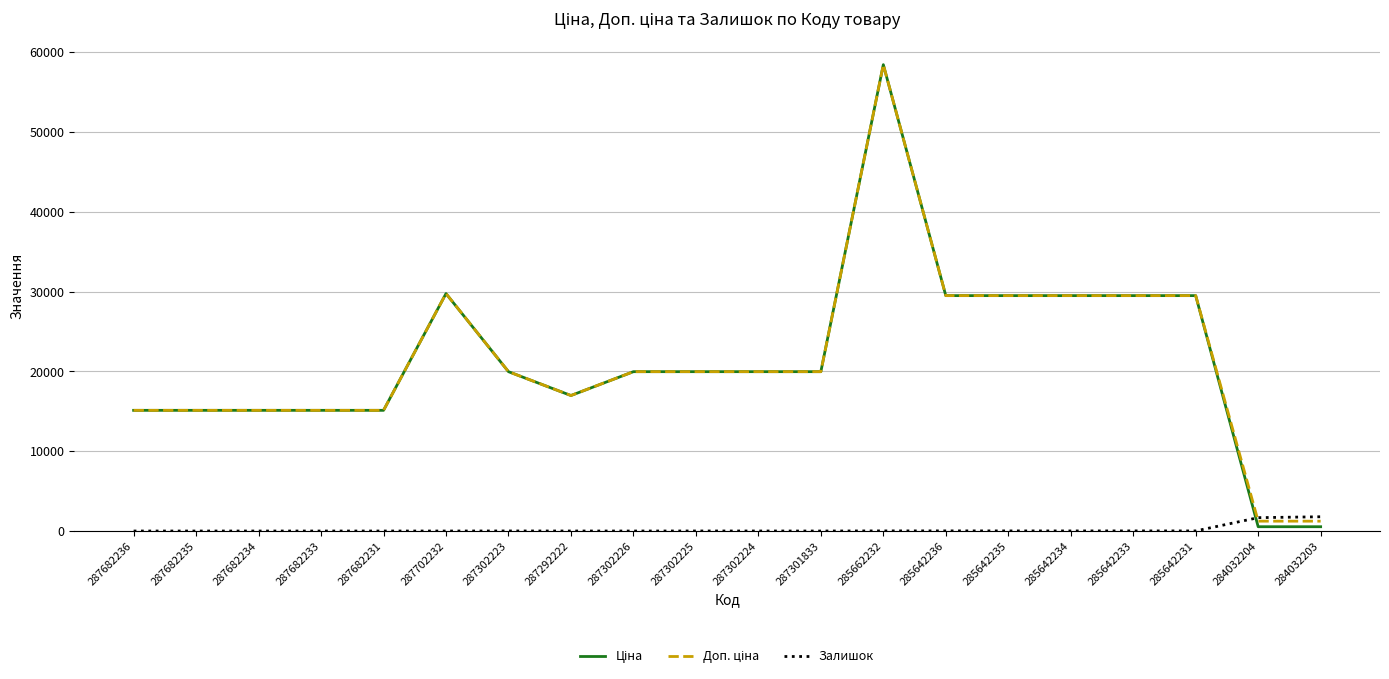

True or false: Залишок has a value of 0.0 at 287682235.

True